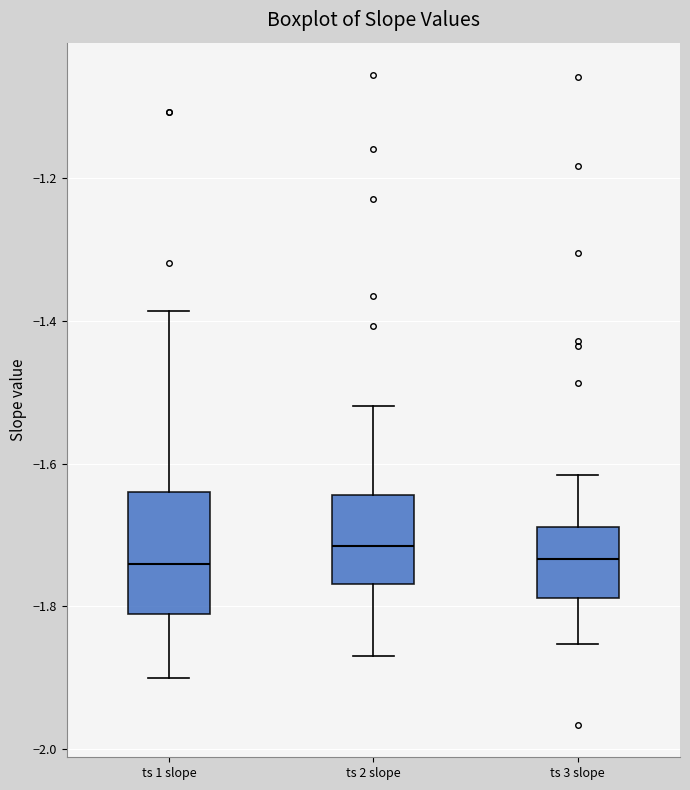

Which box is the tallest, from its lower edge to its upper edge?

ts 1 slope